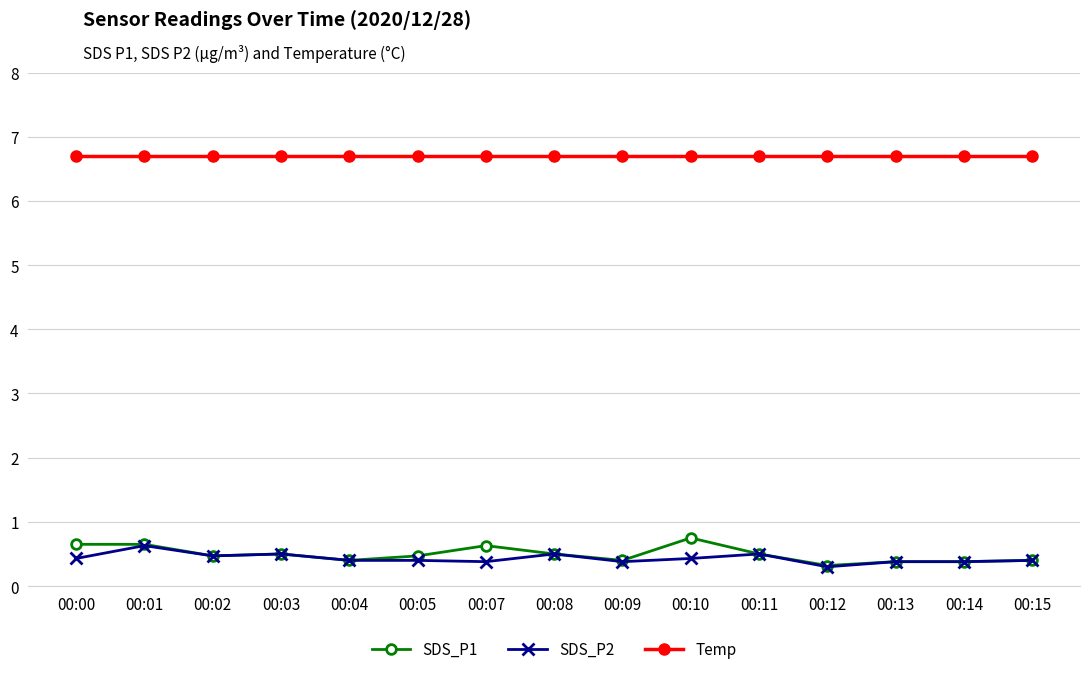

Where is the first local maximum for SDS_P2?

00:01